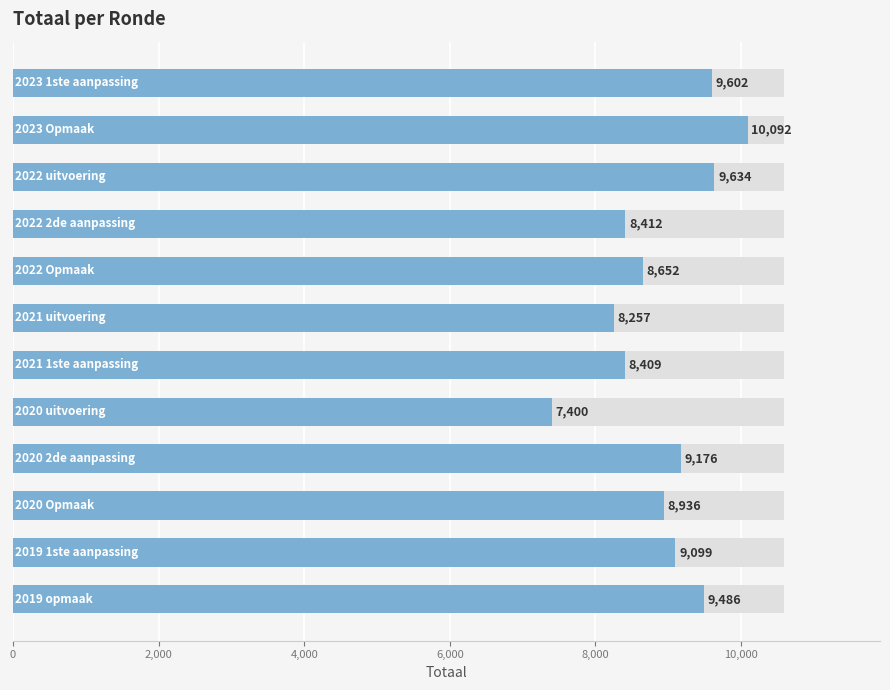

How many data points are less than 9099?

6